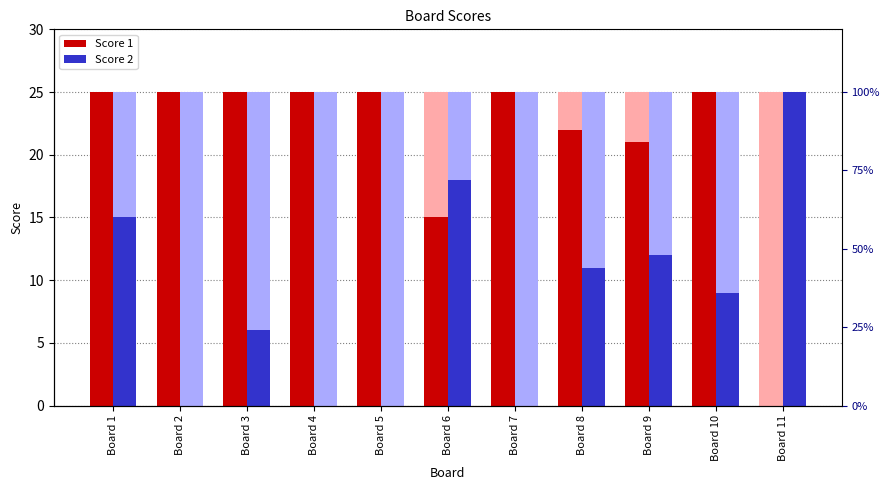

How many series are shown in this chart?

2